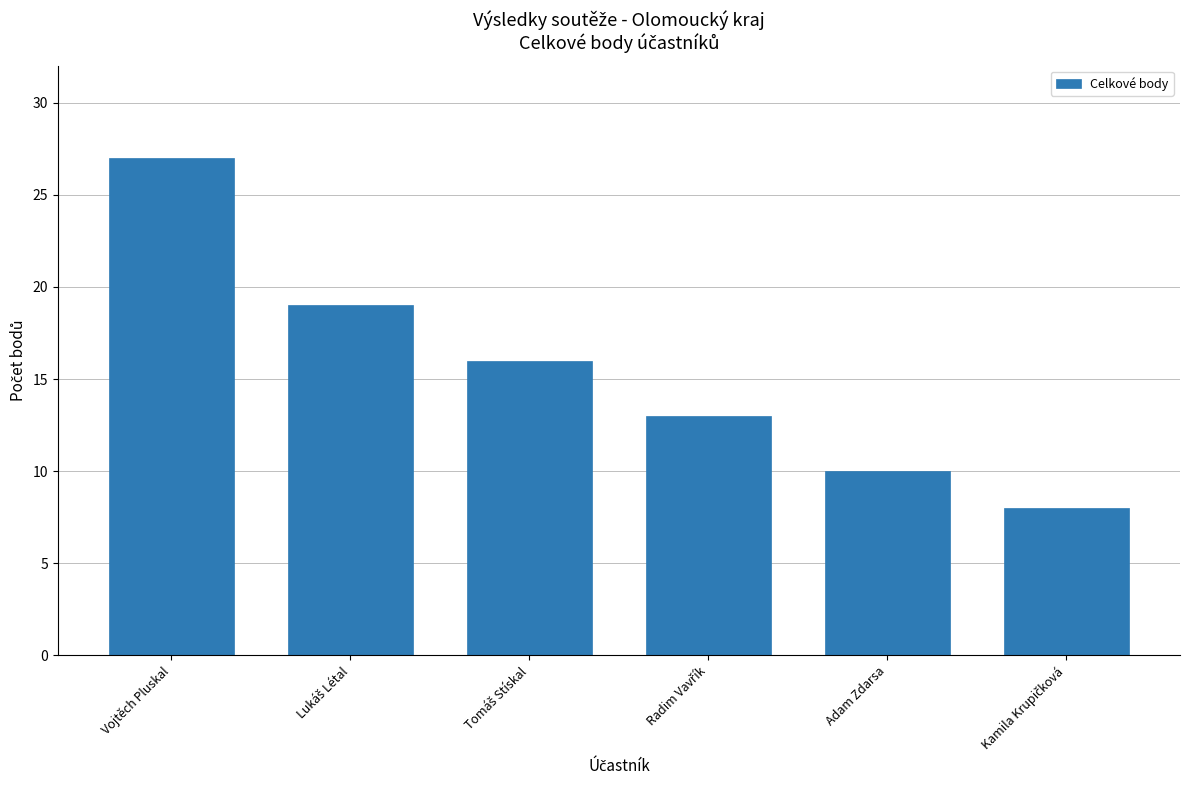

What is the difference between the second highest and second lowest values?

9